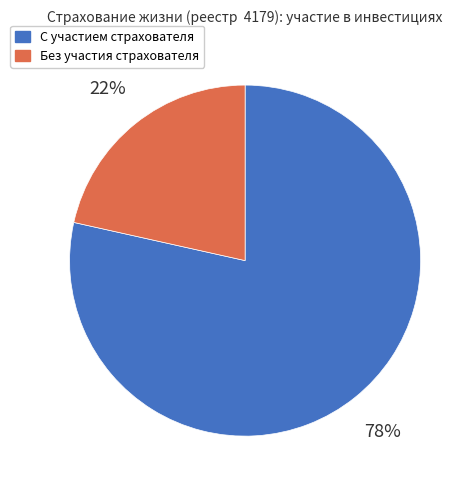

The С участием страхователя slice represents 86% of the pie. True or false?

False